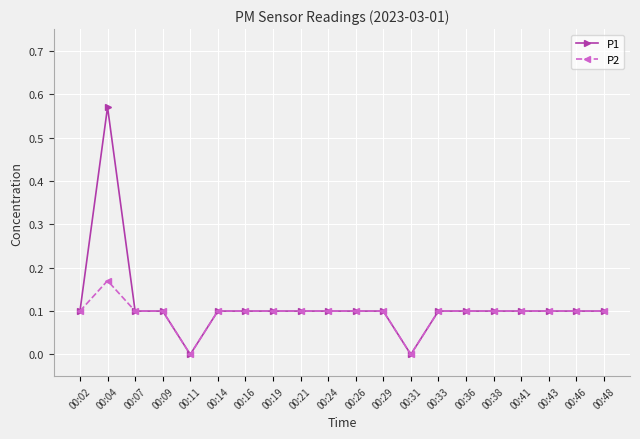

Which series has the largest total across all categories?

P1